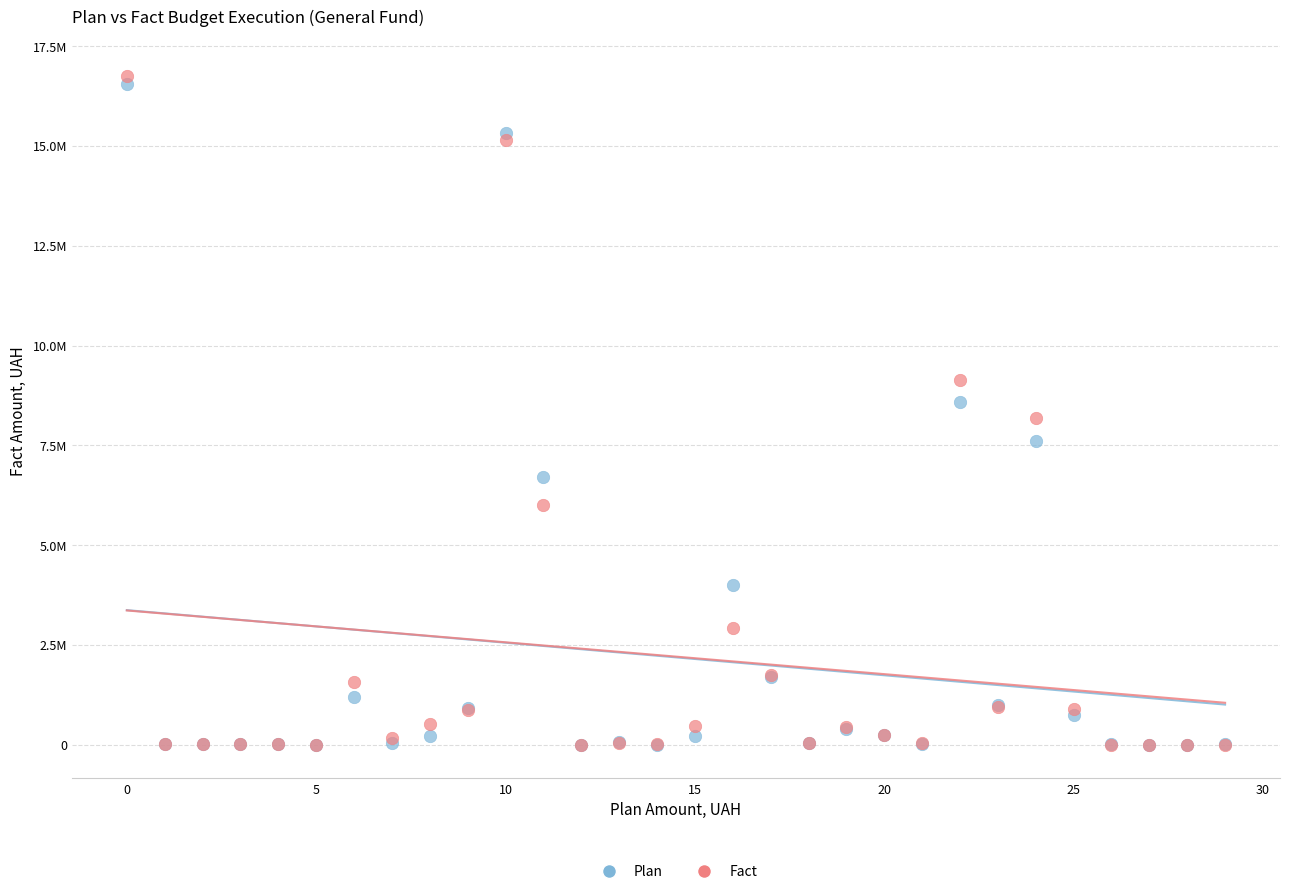

What are all the series names shown in the legend?

Plan, Fact